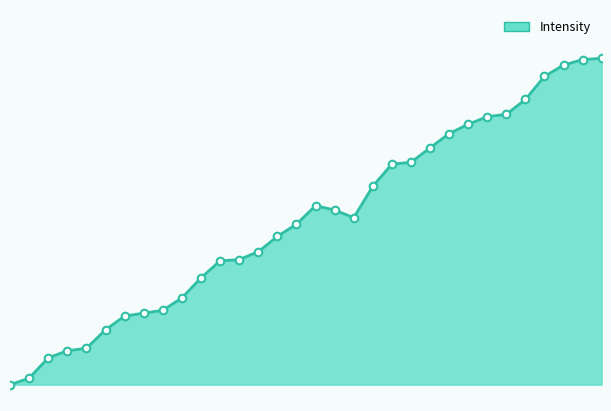

How many lines are shown in the chart?

1